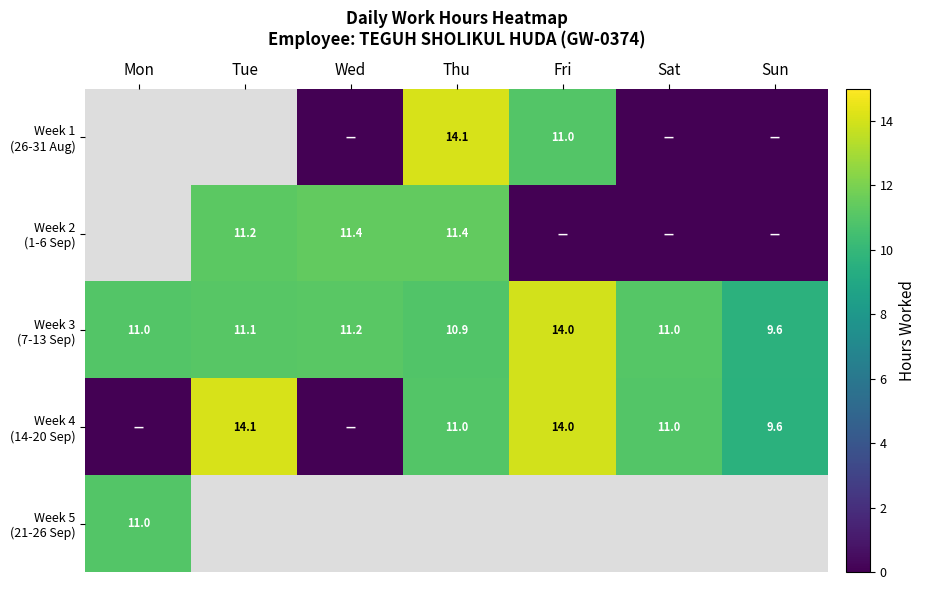

Is it true that Week 4 (14-20 Sep) equals 6.5 at Mon?

False